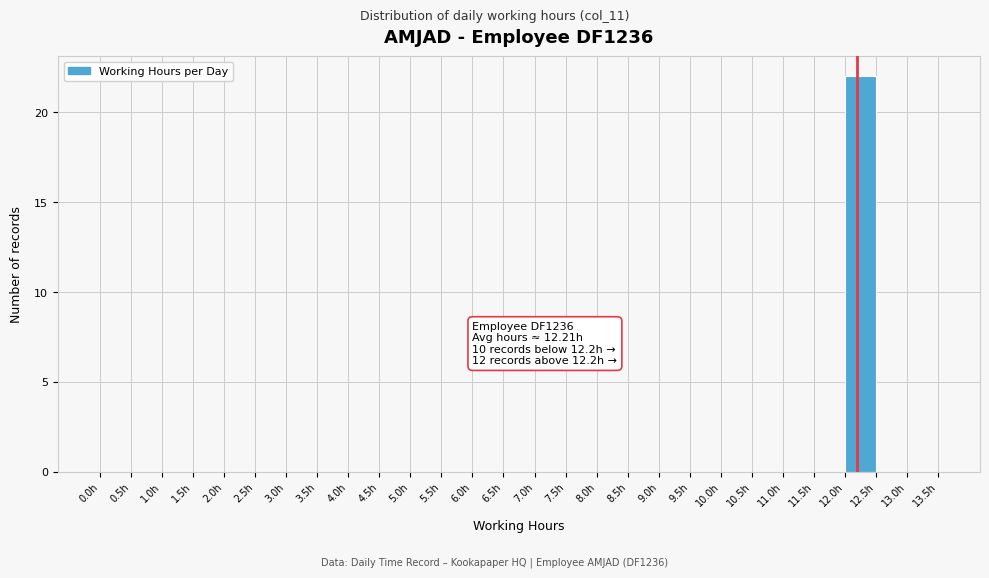

Which range on the x-axis has the tallest bar?

12.0 to 12.5